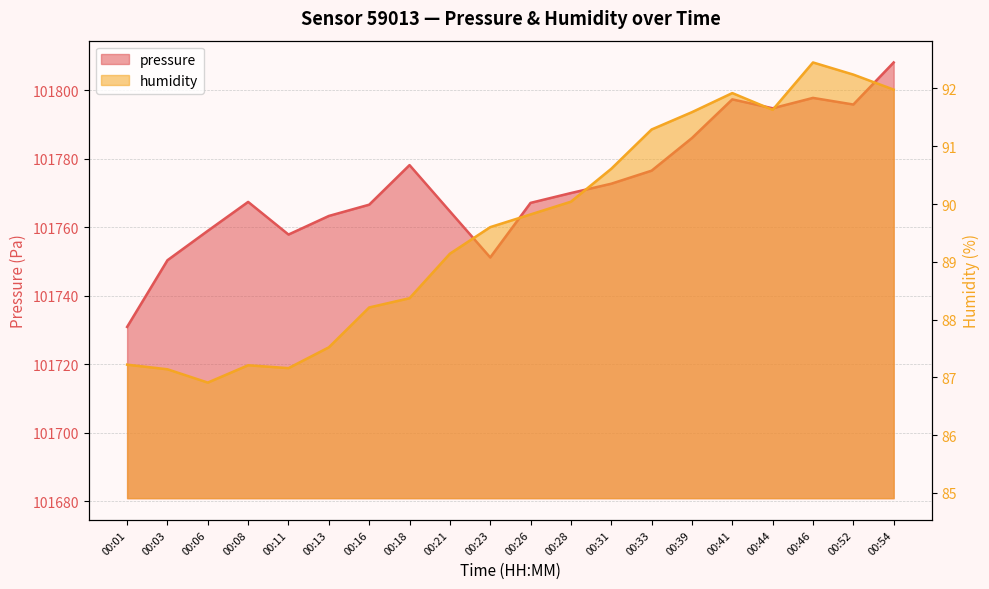

Which series has the largest range (max minus min)?

pressure